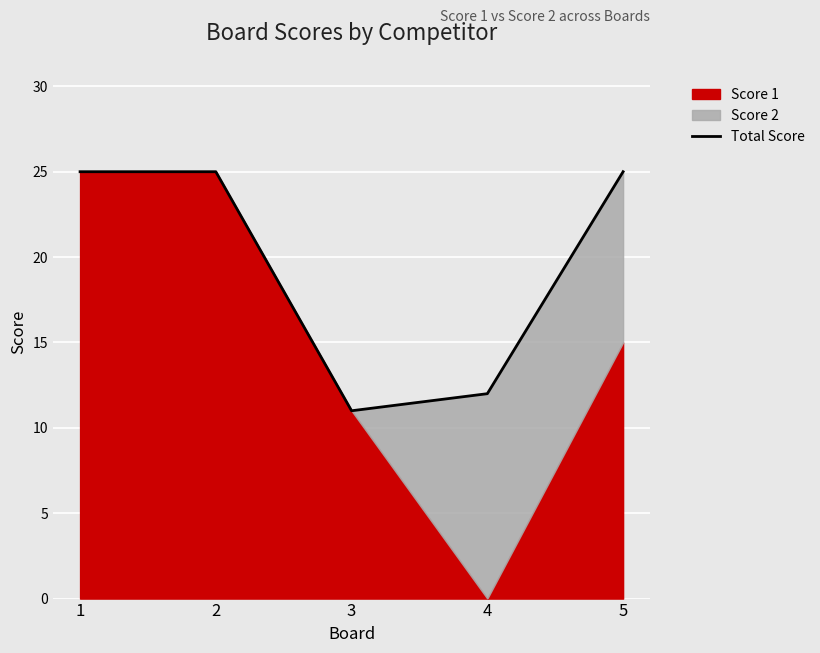

What is the change in value from 2 to 3?

-14